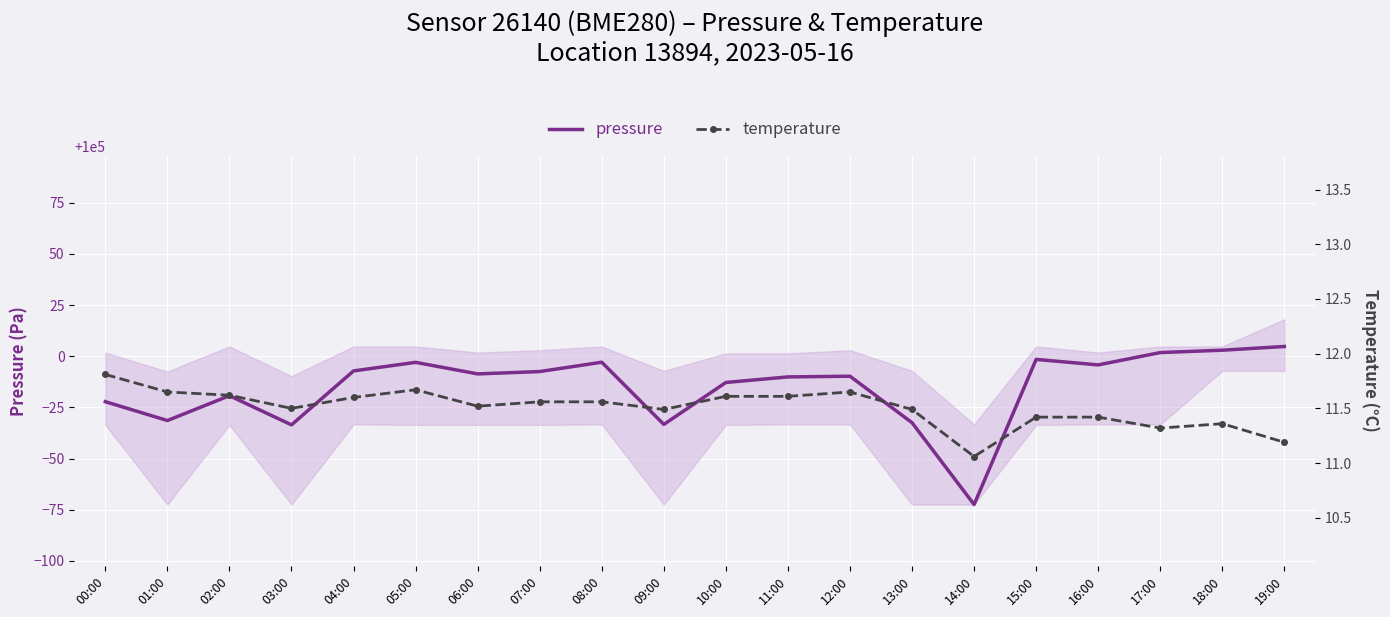

At which category does temperature reach its first local valley?

03:00